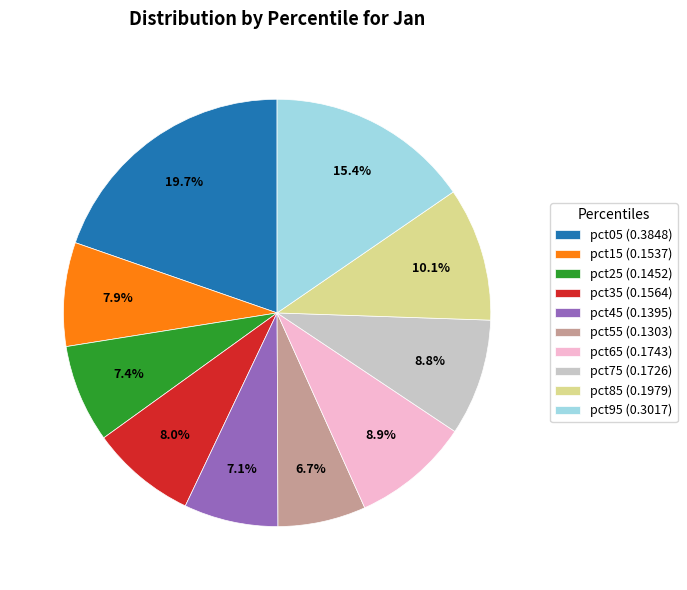

To the nearest percent, what is the average slice percentage?

10%